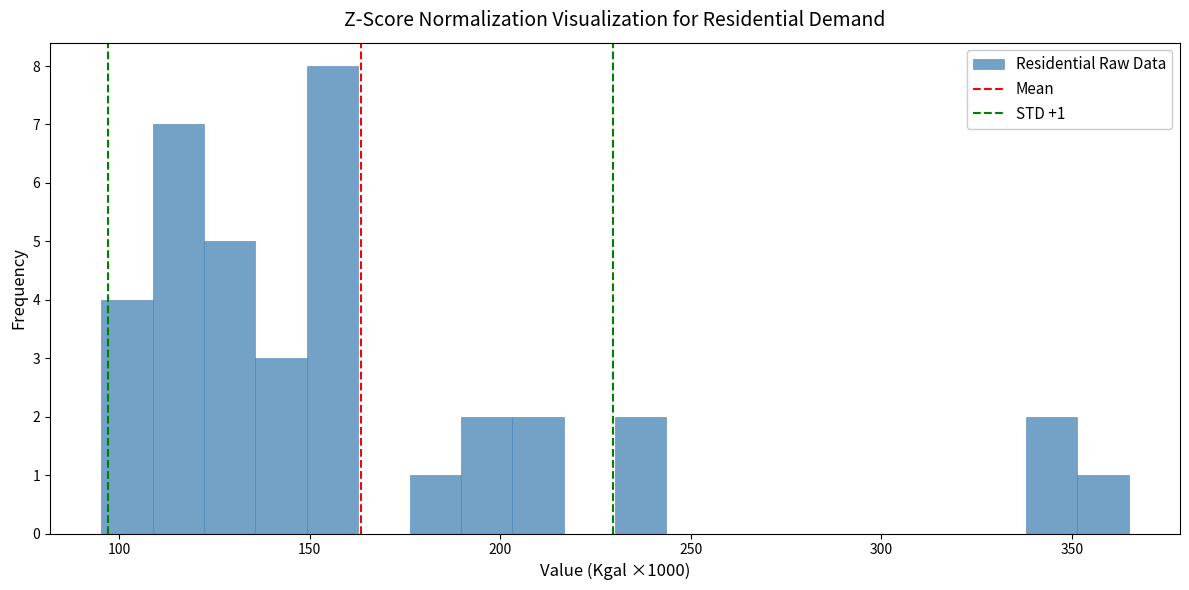

Read against the x-axis, roughly where is the centre of the tallest bar?

155